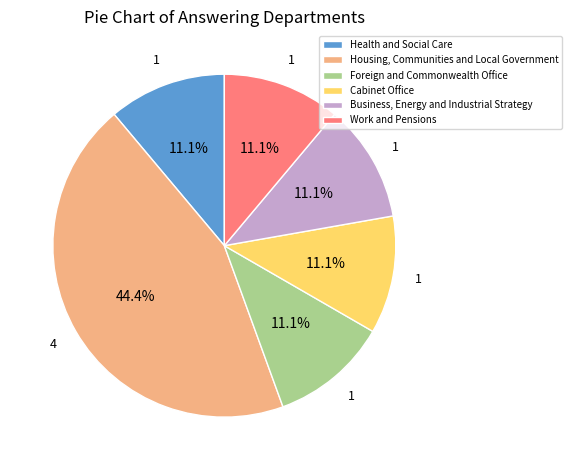

What percentage do Work and Pensions and Foreign and Commonwealth Office together represent?

22.2%